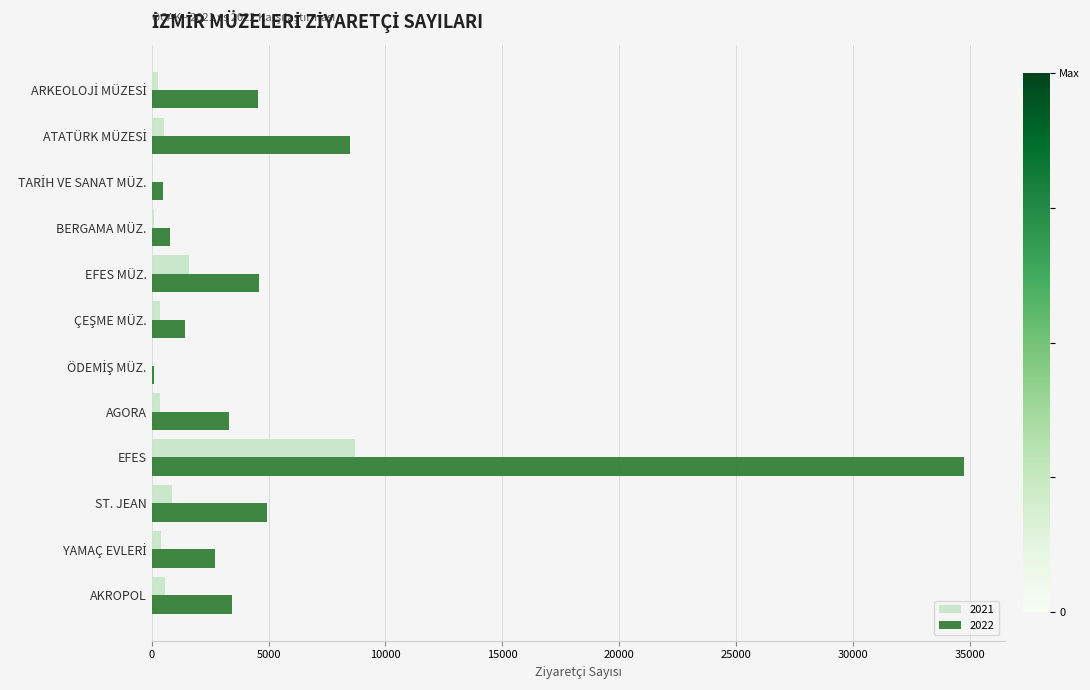

True or false: 2022 has a value of 34749 at EFES.

True